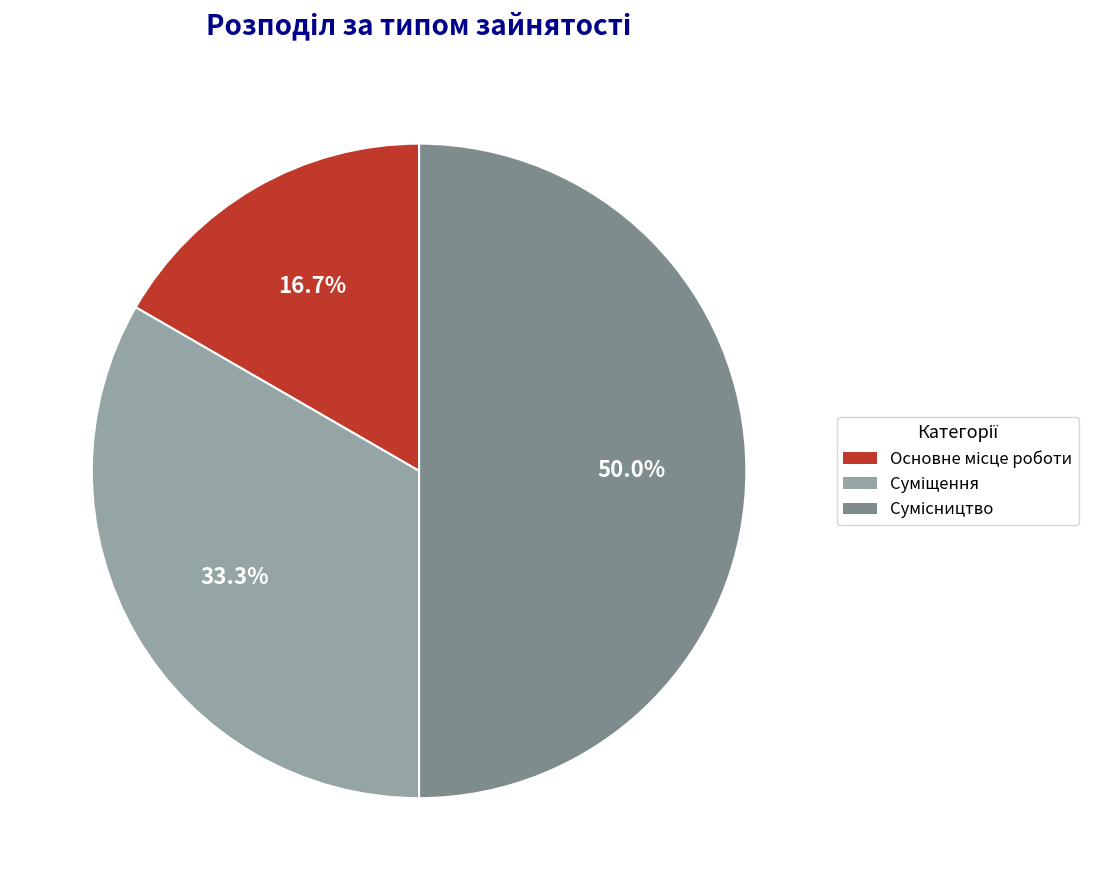

What percentage is NOT represented by Суміщення?

66.7%